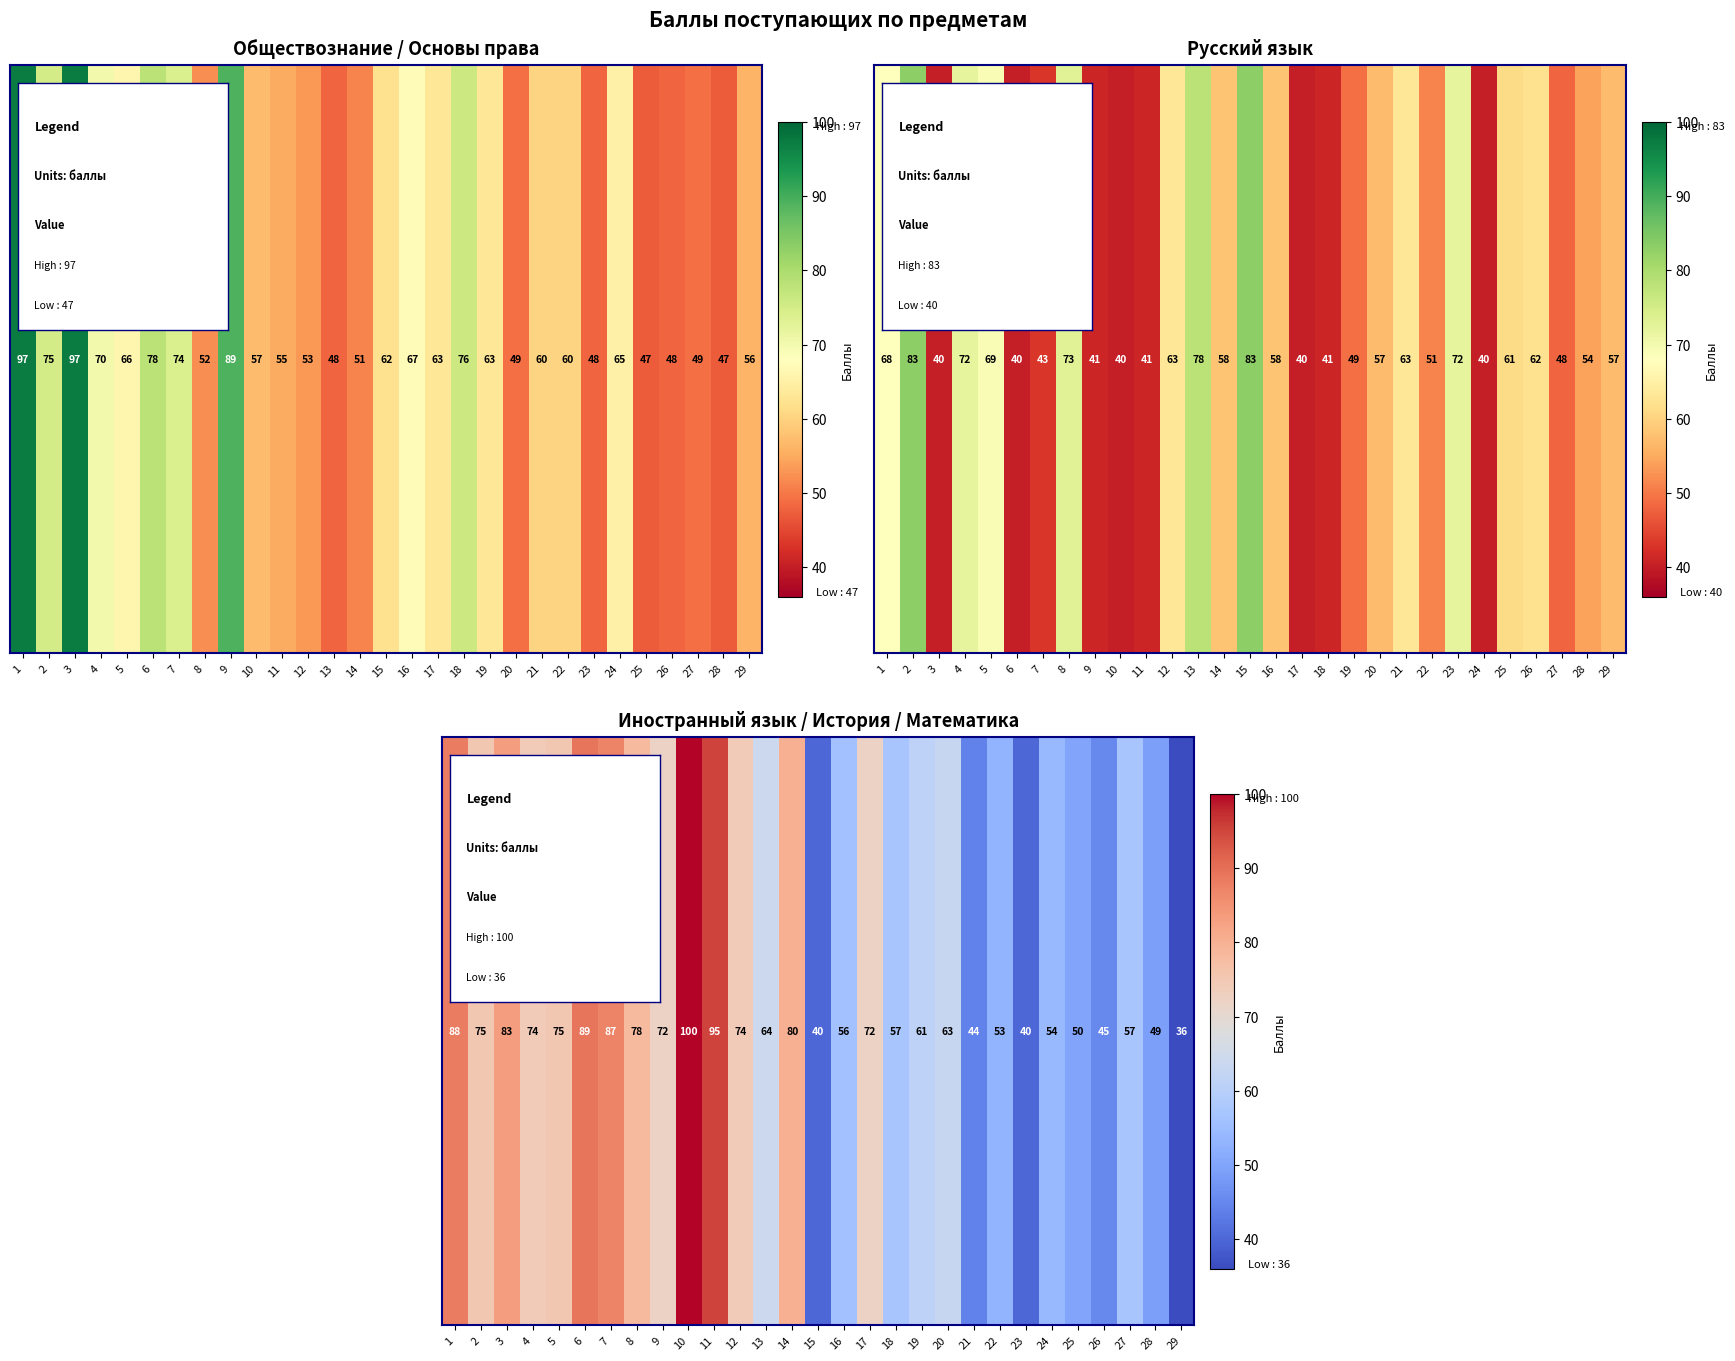

At which category does the chart reach its peak across all series?

10